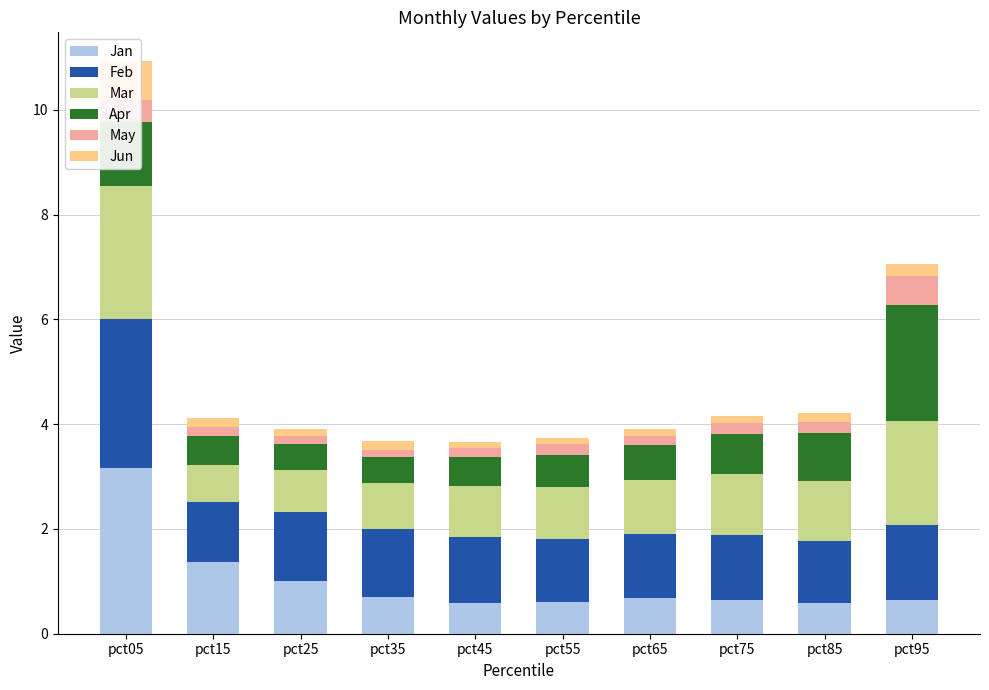

What is the difference between the maximum and minimum values in the Jan series?

2.6